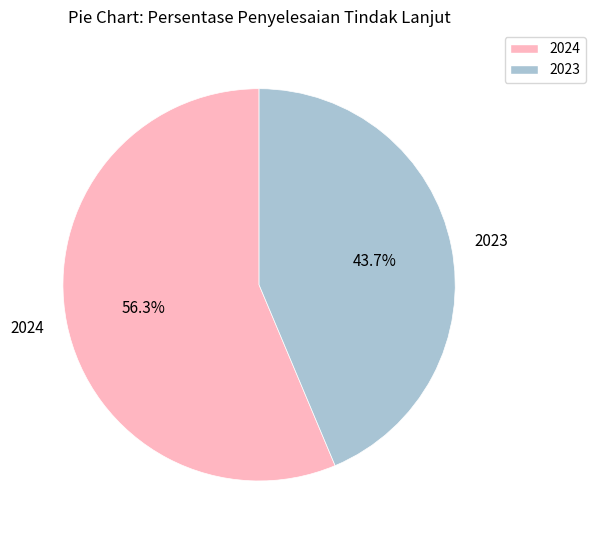

Rank the categories by value from lowest to highest.

2023, 2024